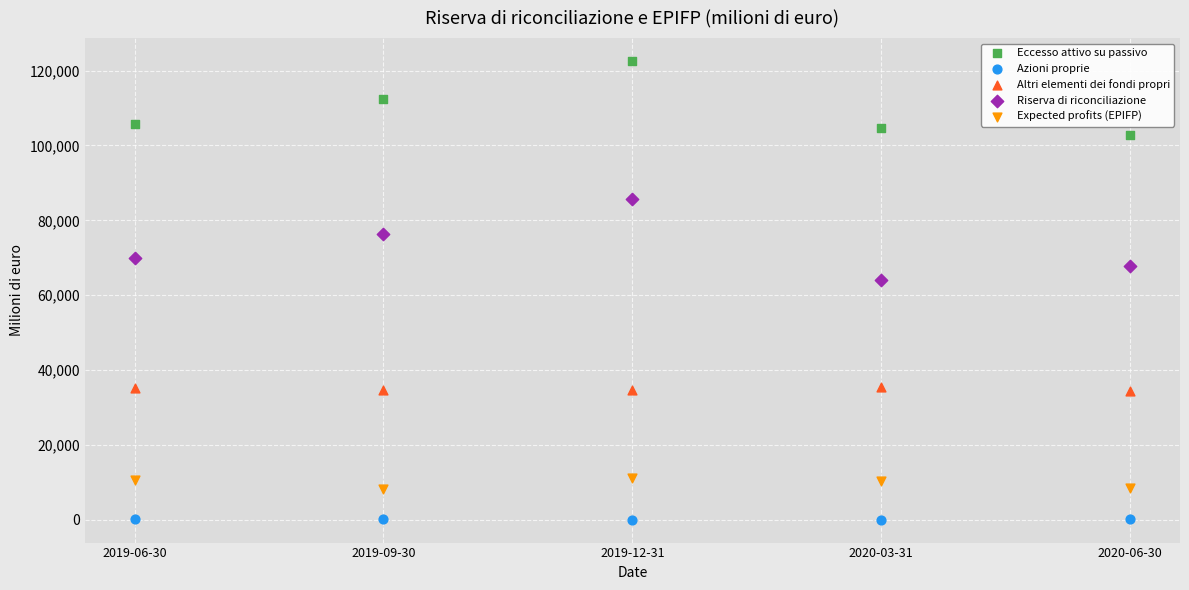

Which series contains the highest Y value?

Eccesso attivo su passivo